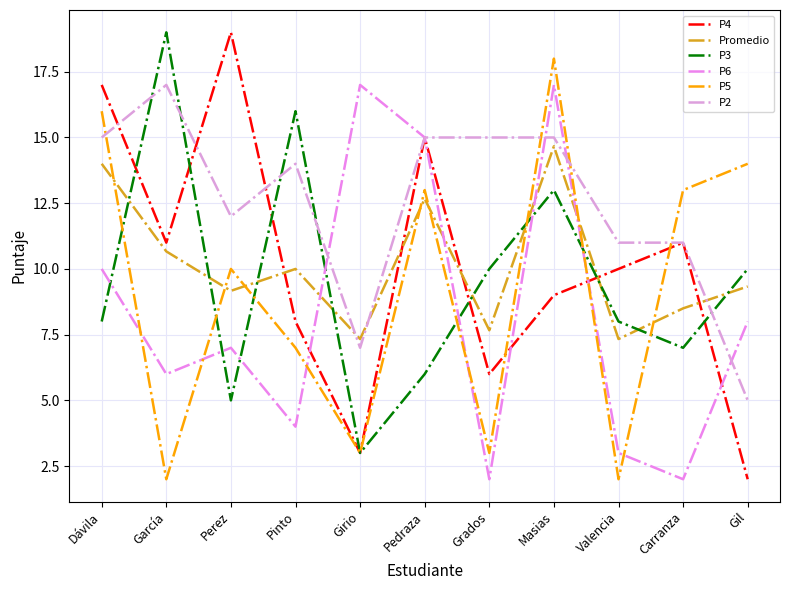

Rank the series at Dávila from highest to lowest value.

P4, P5, P2, Promedio, P6, P3